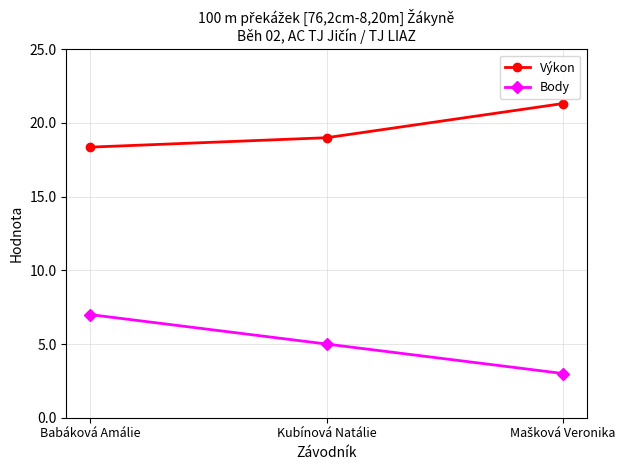

Reading right to left, extract all data points from this chart.

Výkon: 21.3	19.0	18.4
Body: 3.0	5.0	7.0